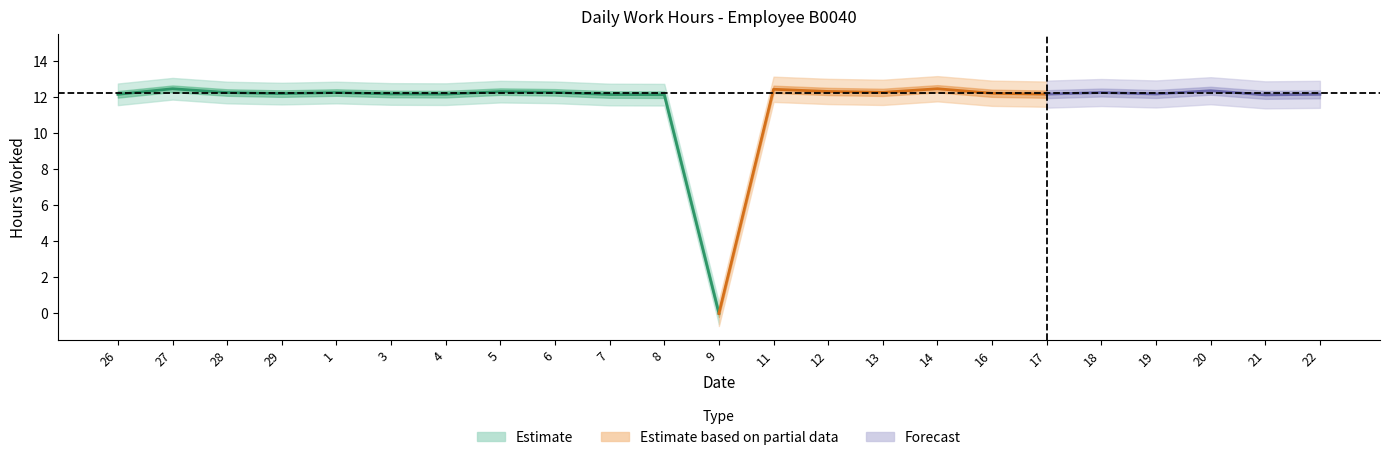

Does the chart have visible grid lines?

No